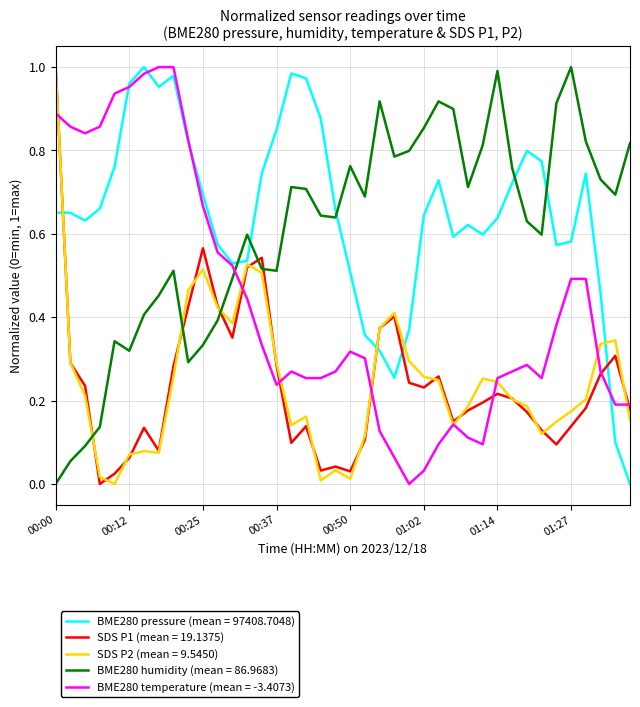

True or false: BME280 pressure (mean = 97408.7048) and SDS P1 (mean = 19.1375) intersect in this chart.

True